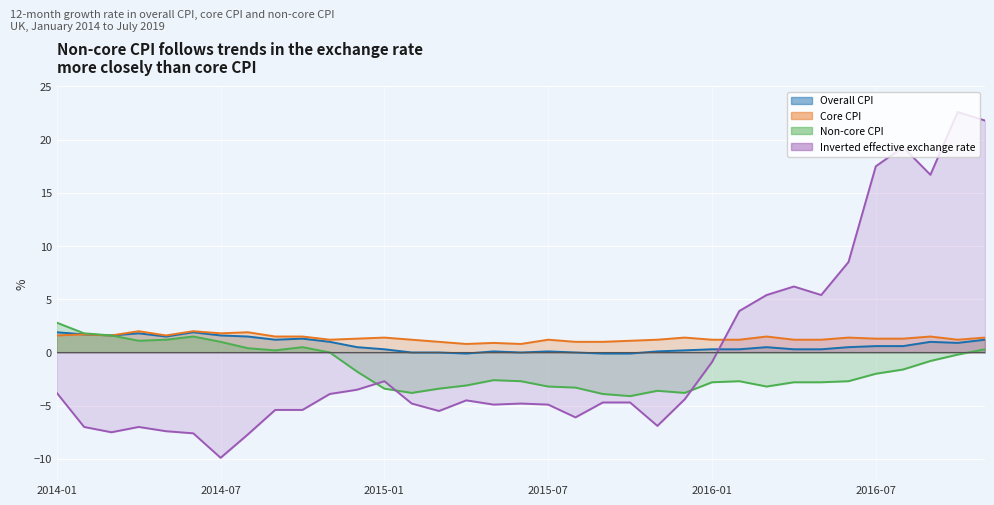

True or false: Core CPI has more than 0 points higher than both neighbors.

True